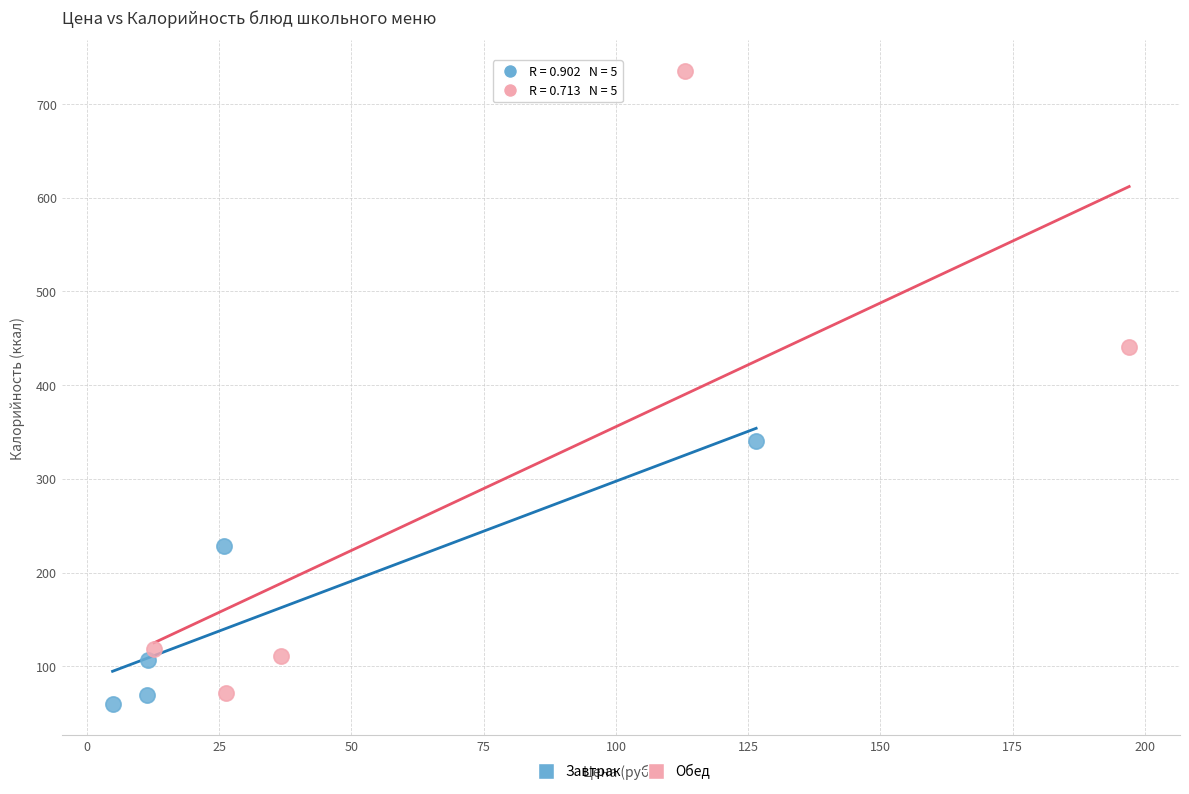

Which series has the largest Y range (max minus min)?

Обед